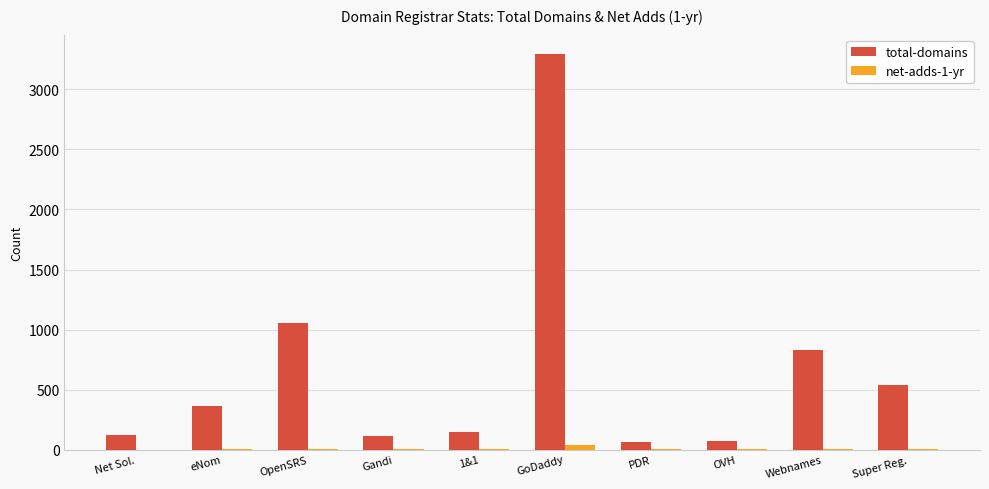

Between 1&1 and GoDaddy, which series saw the biggest shift?

total-domains